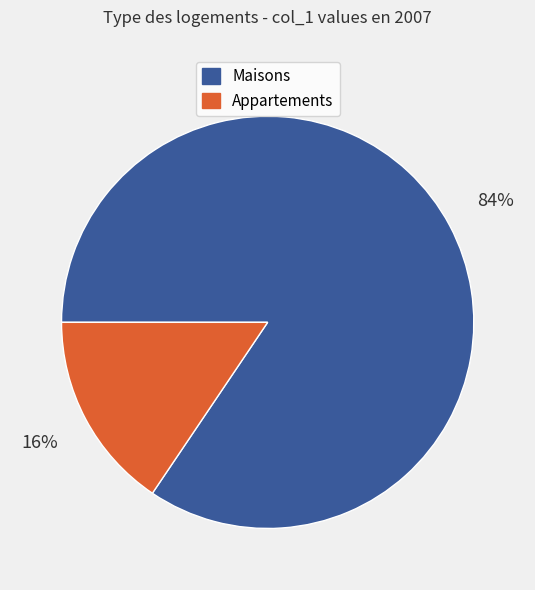

Is the sum of Appartements and Maisons greater than half?

Yes